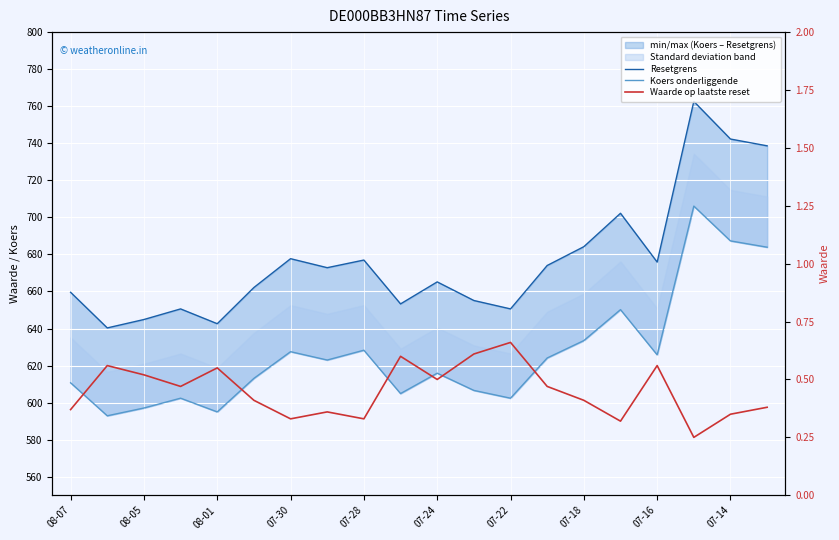

At 17, list the series in order from smallest to largest.

Waarde op laatste reset, Koers onderliggende, Resetgrens